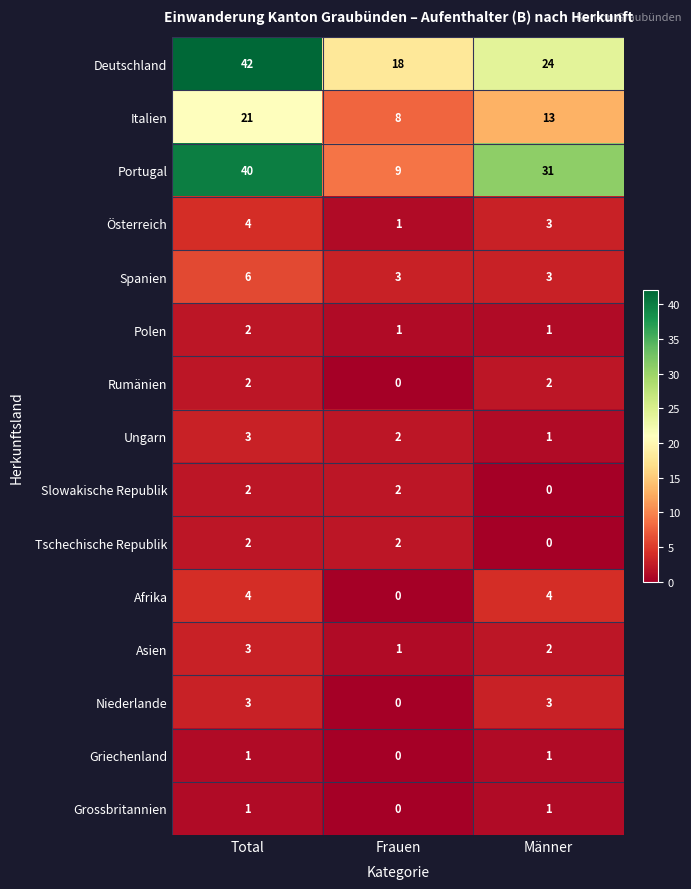

Which series has the widest spread of values?

Portugal